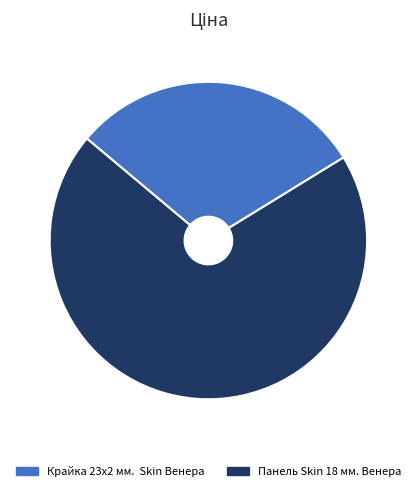

Combined, do Крайка 23x2 мм. Skin Венера and Панель Skin 18 мм. Венера account for over 50%?

Yes